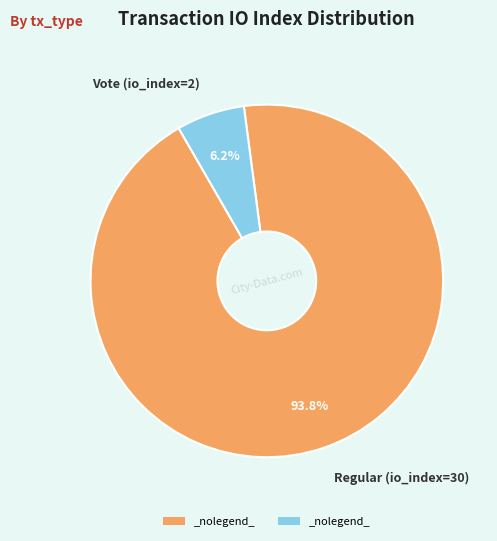

Rank the categories by value from lowest to highest.

Vote (io_index=2), Regular (io_index=30)